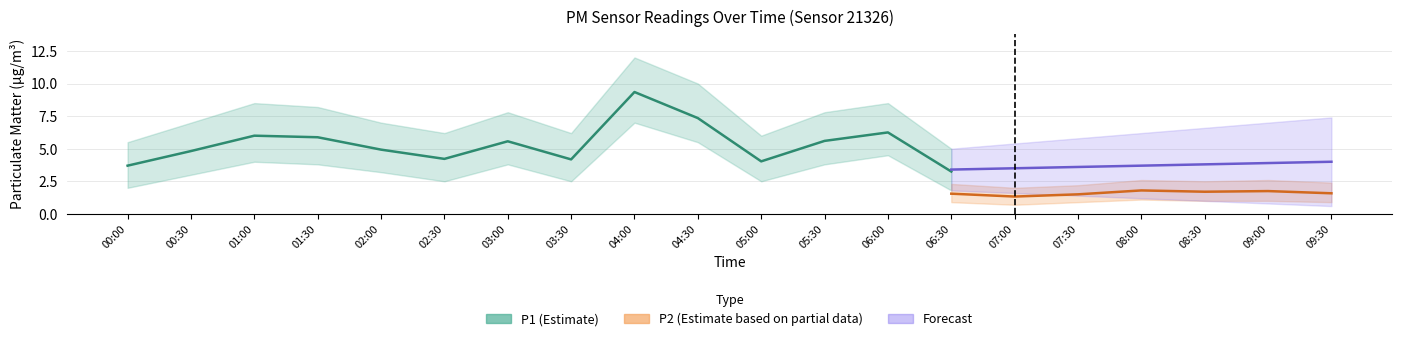

Between 06:30 and 02:30, which is larger?

02:30